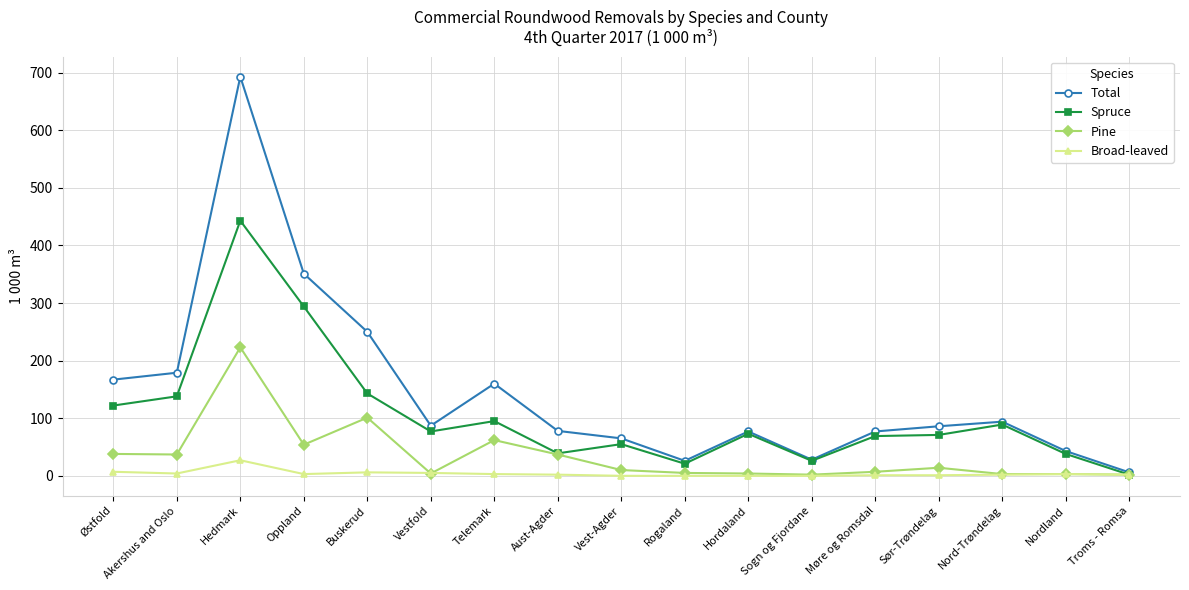

What is the spread (max minus min) of values at Sør-Trøndelag?

85